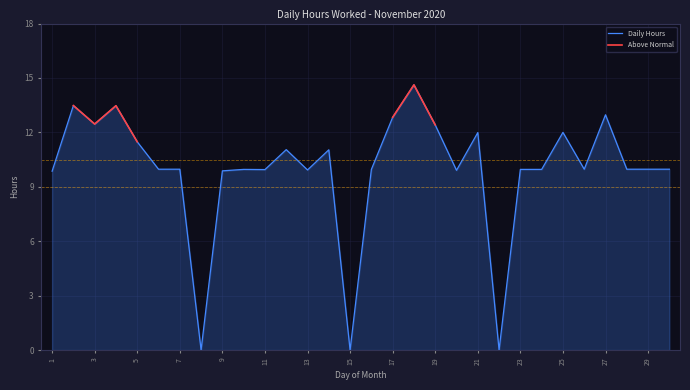

What is the greatest value displayed?

14.6